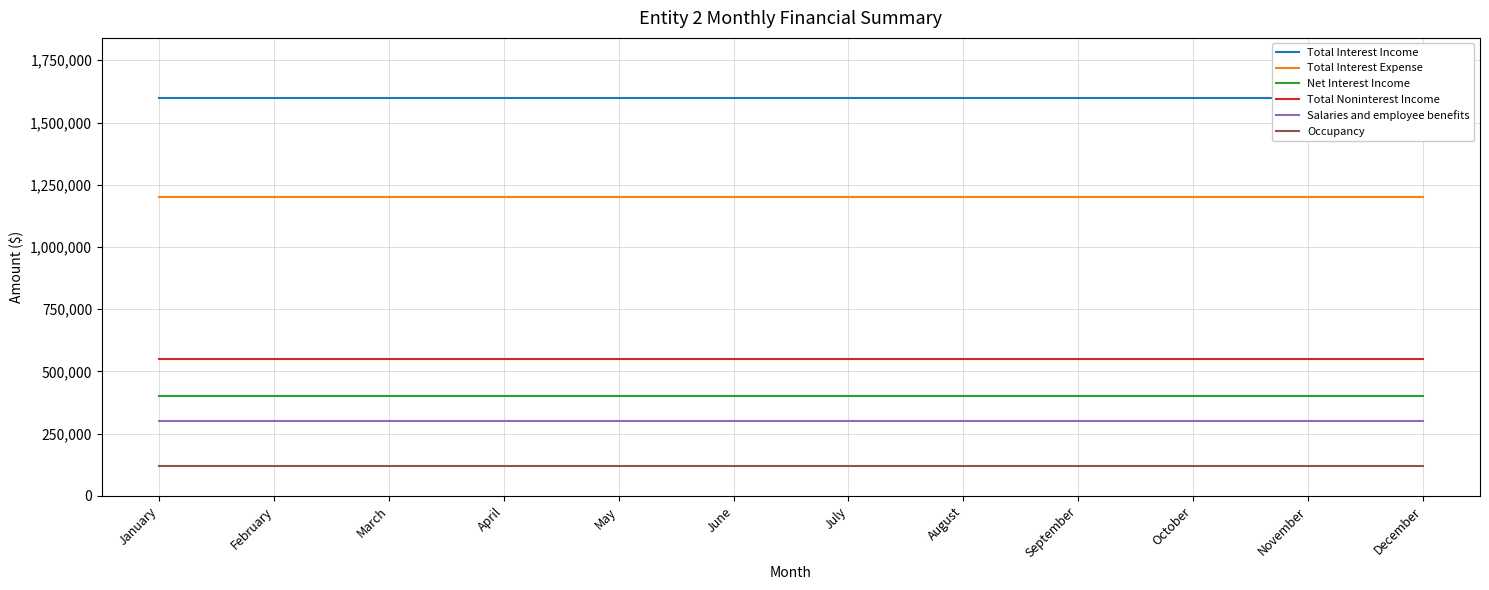

Is the value of Total Noninterest Income at December greater than the value of Salaries and employee benefits at October?

Yes